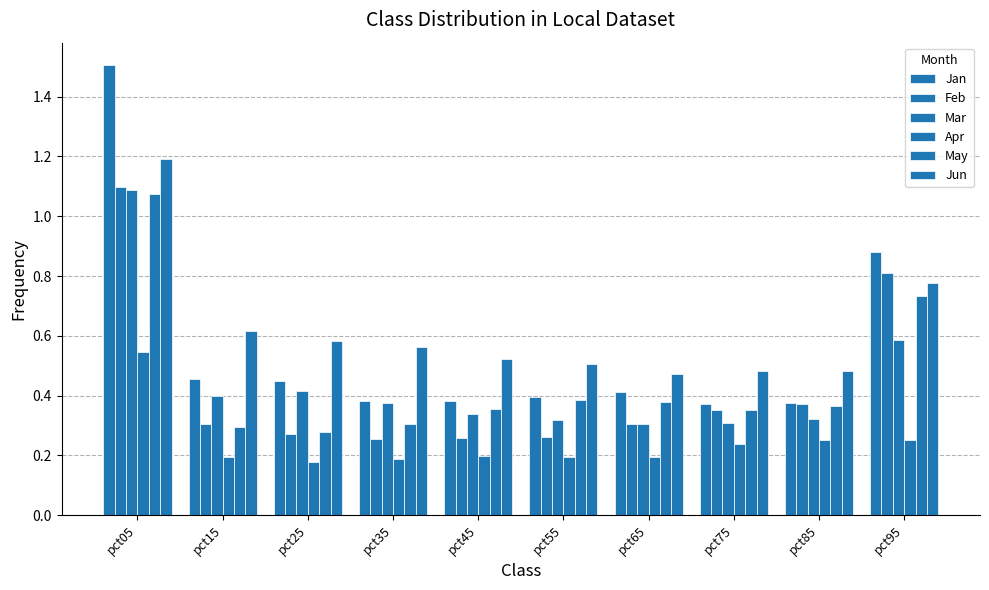

Reading right to left, extract all data points from this chart.

Jan: pct95=0.9	pct85=0.4	pct75=0.4	pct65=0.4	pct55=0.4	pct45=0.4	pct35=0.4	pct25=0.4	pct15=0.5	pct05=1.5
Feb: pct95=0.8	pct85=0.4	pct75=0.4	pct65=0.3	pct55=0.3	pct45=0.3	pct35=0.3	pct25=0.3	pct15=0.3	pct05=1.1
Mar: pct95=0.6	pct85=0.3	pct75=0.3	pct65=0.3	pct55=0.3	pct45=0.3	pct35=0.4	pct25=0.4	pct15=0.4	pct05=1.1
Apr: pct95=0.3	pct85=0.3	pct75=0.2	pct65=0.2	pct55=0.2	pct45=0.2	pct35=0.2	pct25=0.2	pct15=0.2	pct05=0.5
May: pct95=0.7	pct85=0.4	pct75=0.4	pct65=0.4	pct55=0.4	pct45=0.4	pct35=0.3	pct25=0.3	pct15=0.3	pct05=1.1
Jun: pct95=0.8	pct85=0.5	pct75=0.5	pct65=0.5	pct55=0.5	pct45=0.5	pct35=0.6	pct25=0.6	pct15=0.6	pct05=1.2